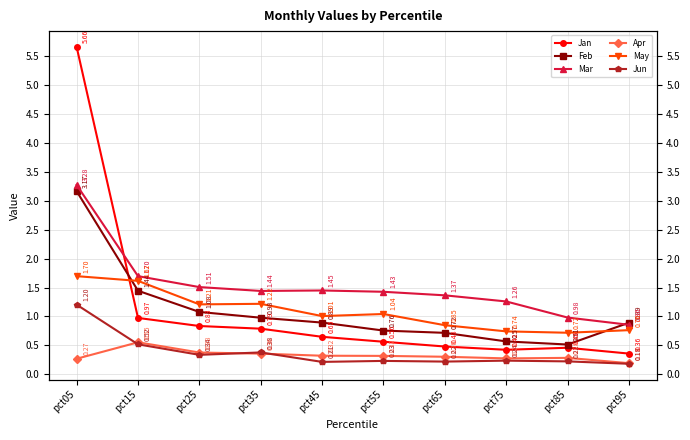

The May series shows 0.5 at pct25. True or false?

False